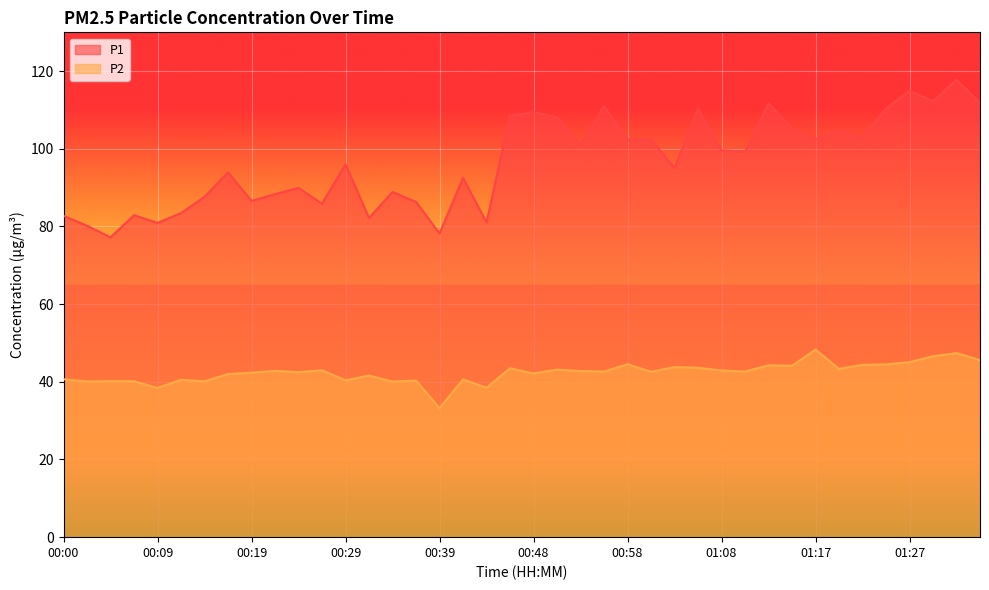

Does the chart display data point markers on the line(s)?

No